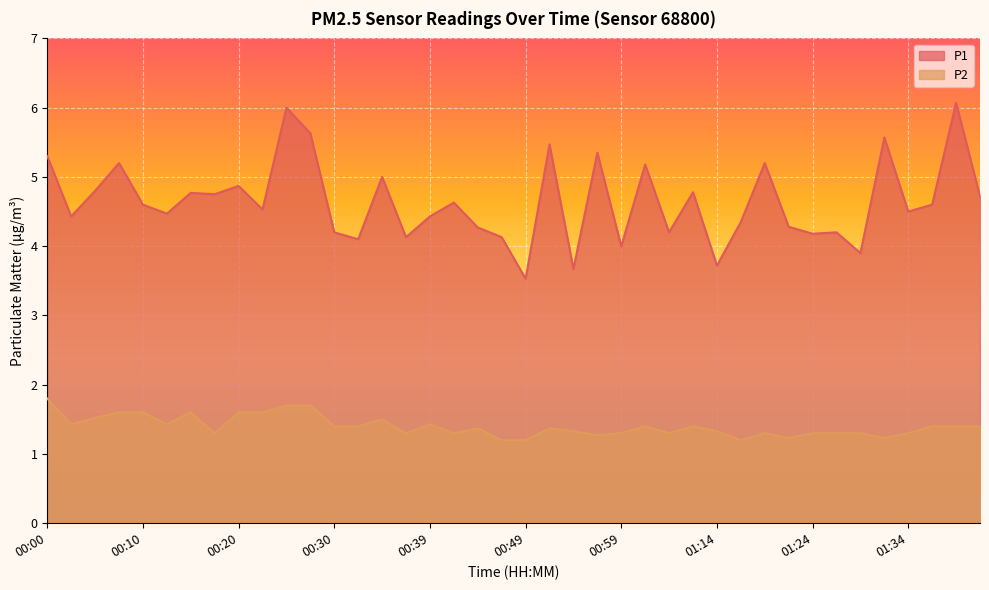

What is the approximate value of P2 at 01:01?

1.4